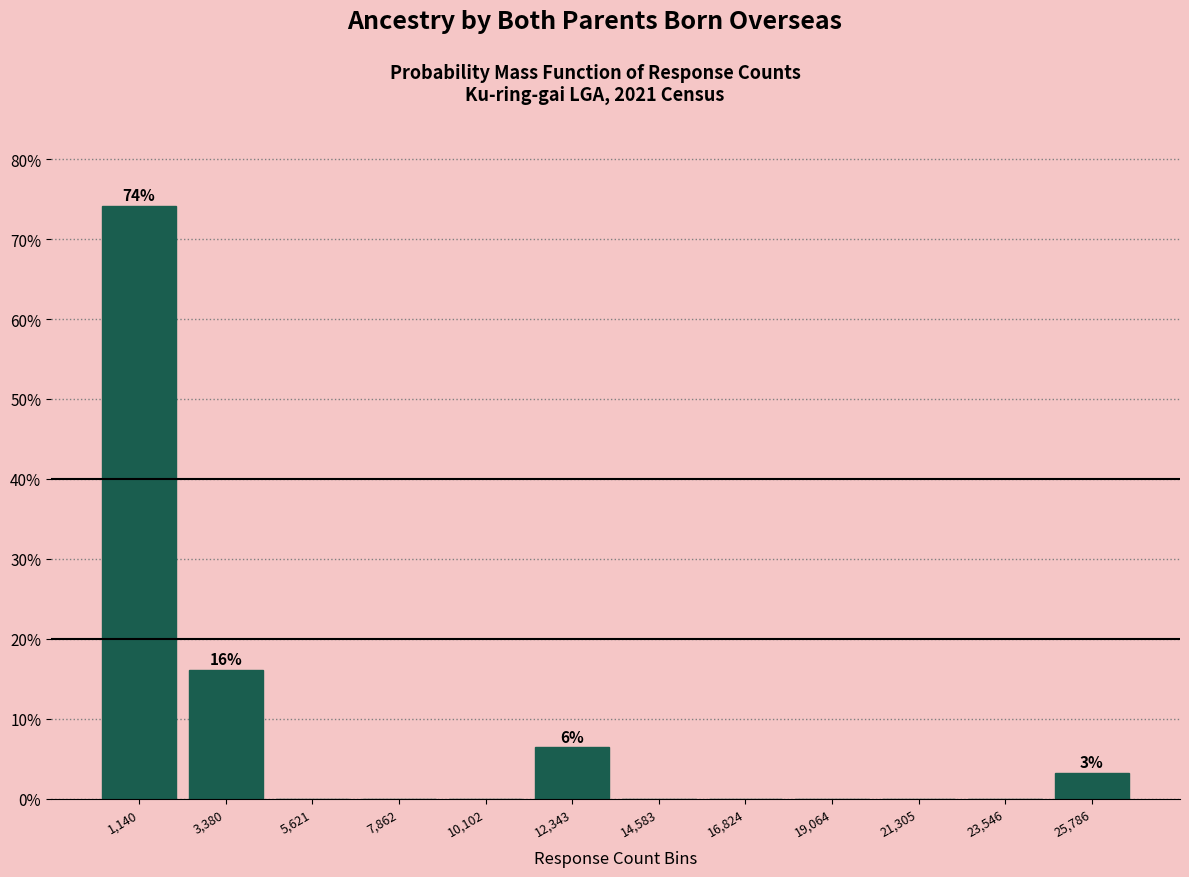

Over which range of the x-axis is the bar tallest?

0 to 2500